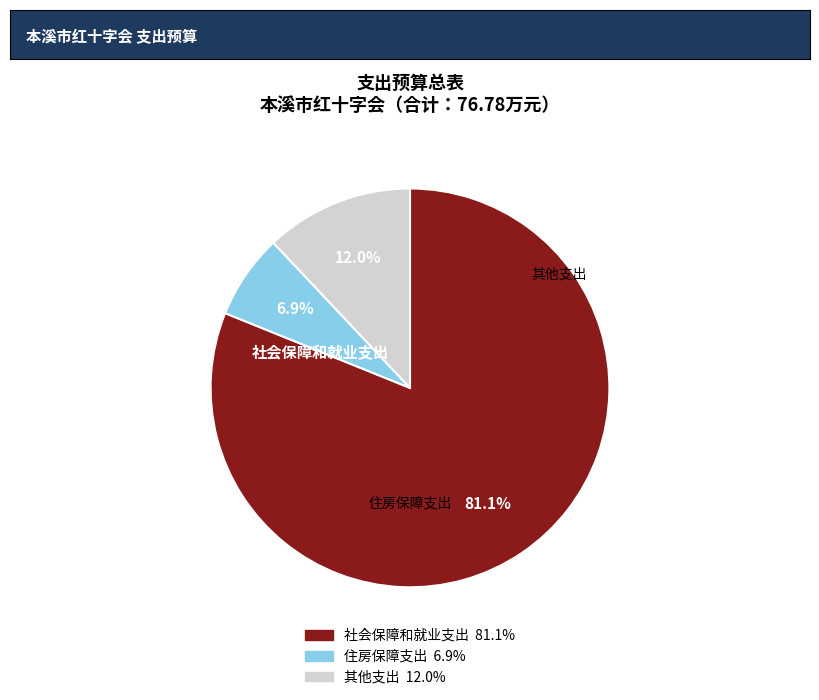

To the nearest percent, what is the difference between the 其他支出 and 住房保障支出 slice percentages?

5%